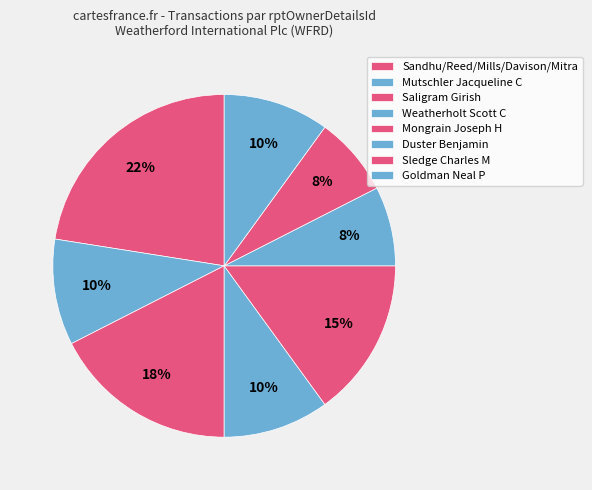

How many slices are in this pie chart?

8